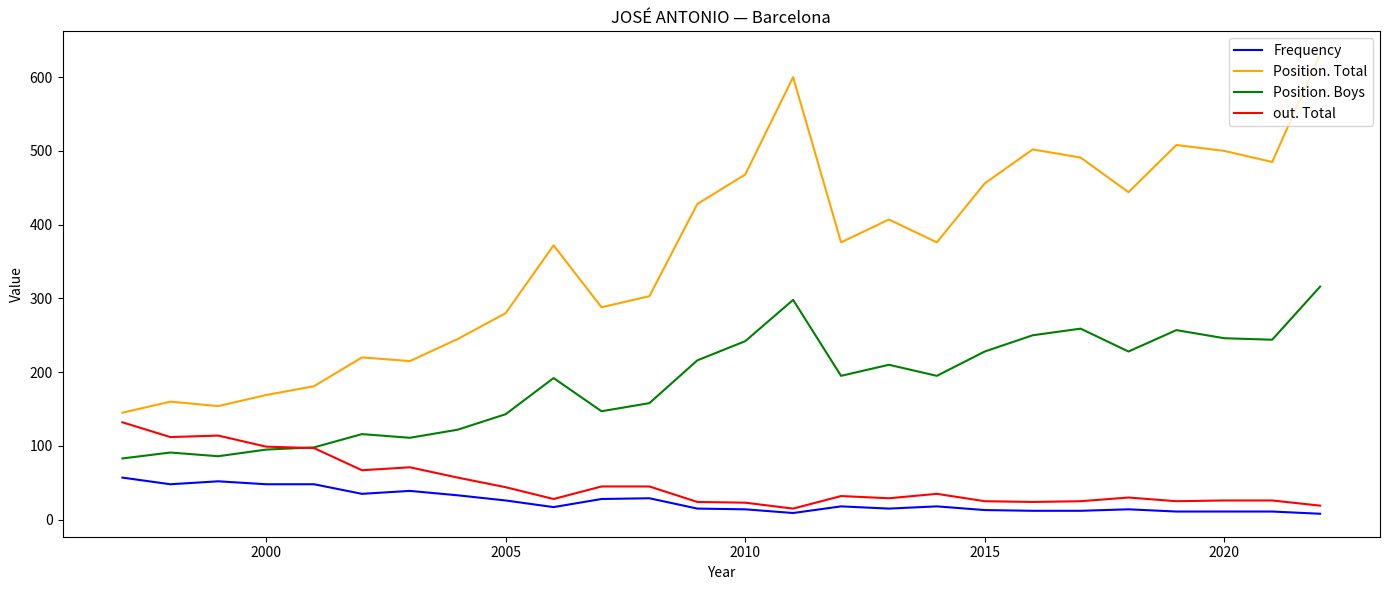

True or false: Frequency and out. Total intersect in this chart.

False